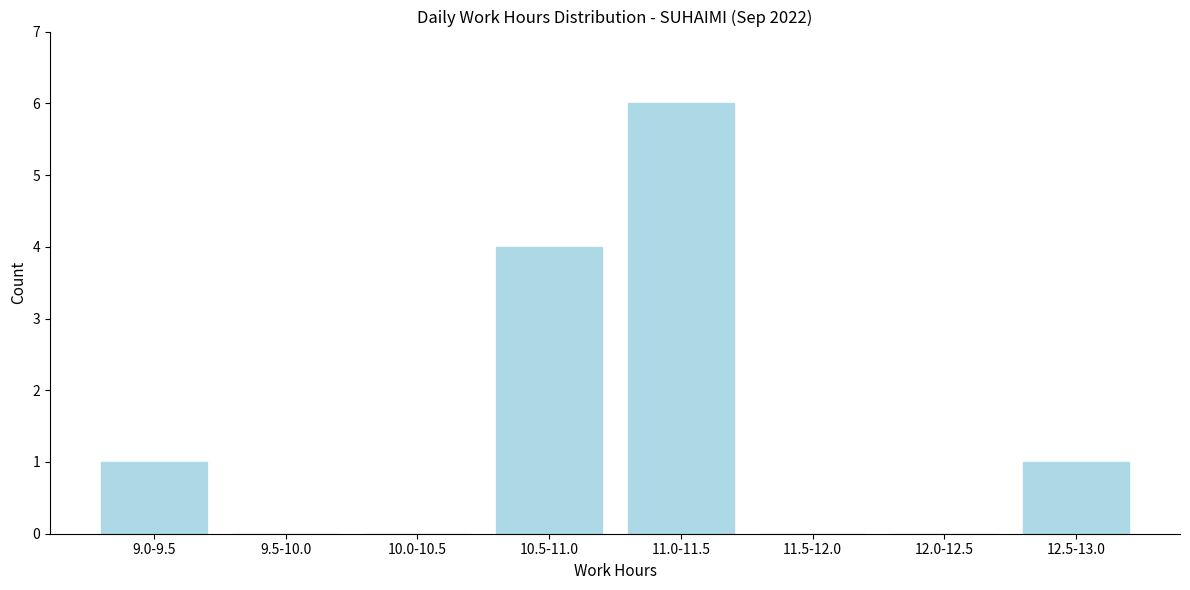

Reading right to left, what are all the values shown in this chart?

12.5-13.0=1	12.0-12.5=0	11.5-12.0=0	11.0-11.5=6	10.5-11.0=4	10.0-10.5=0	9.5-10.0=0	9.0-9.5=1